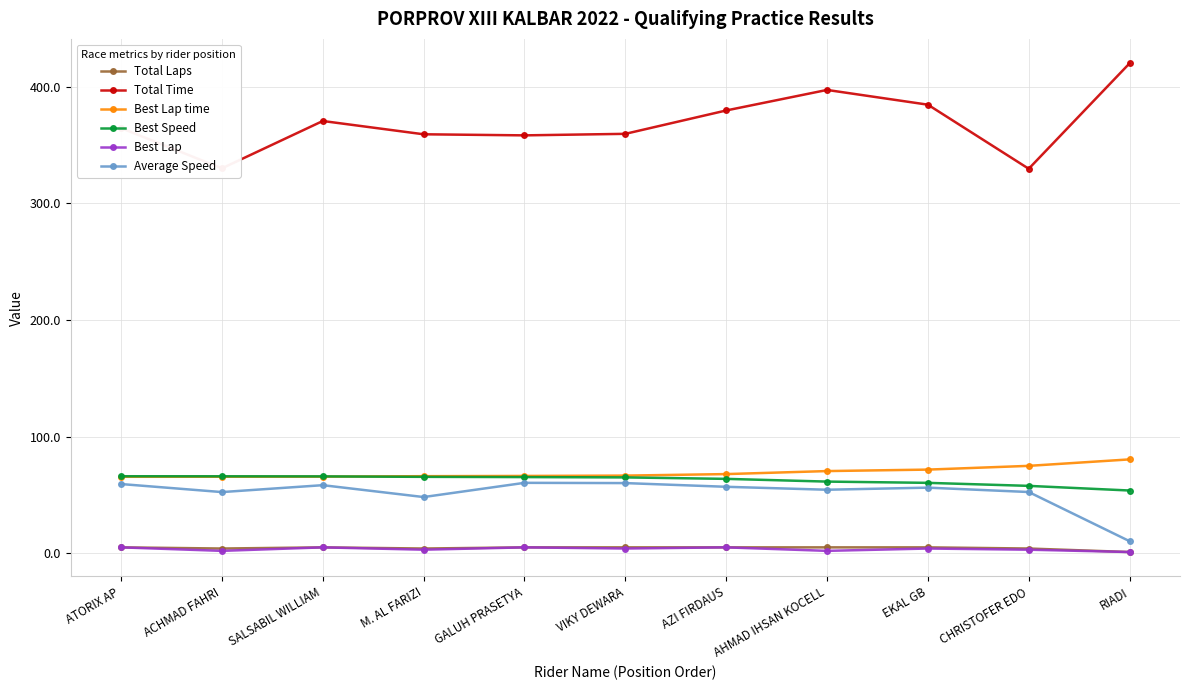

The value of Average Speed at CHRISTOFER EDO is 15.5. True or false?

False